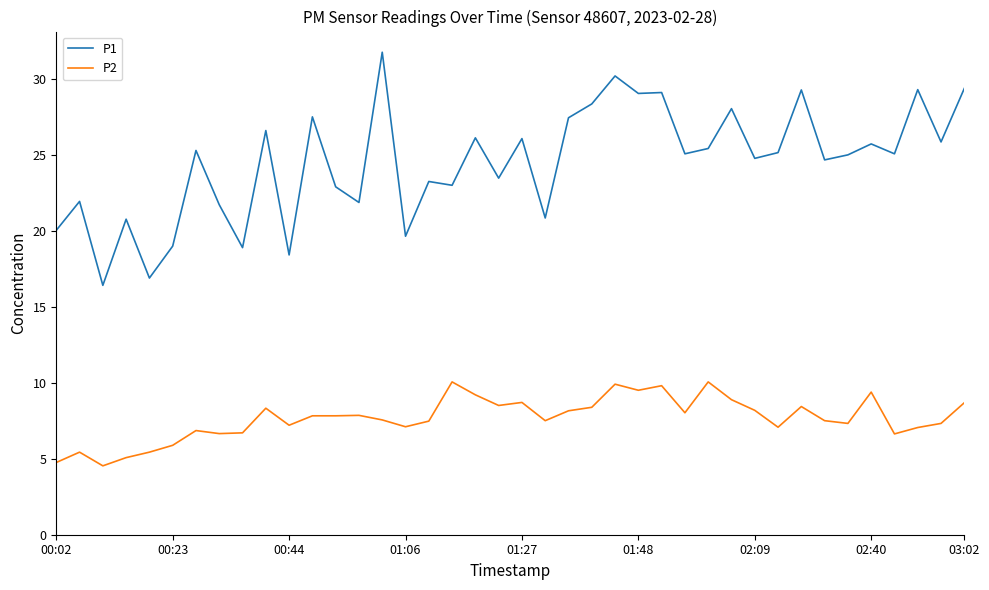

True or false: P1 and P2 intersect in this chart.

False